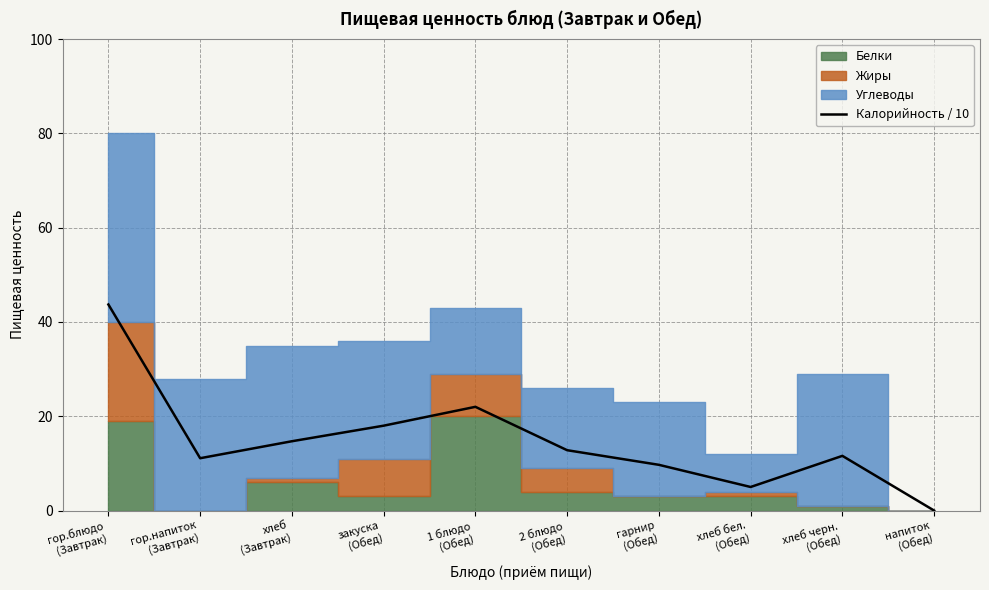

Between хлеб
(Завтрак) and 1 блюдо
(Обед), which is larger?

1 блюдо
(Обед)